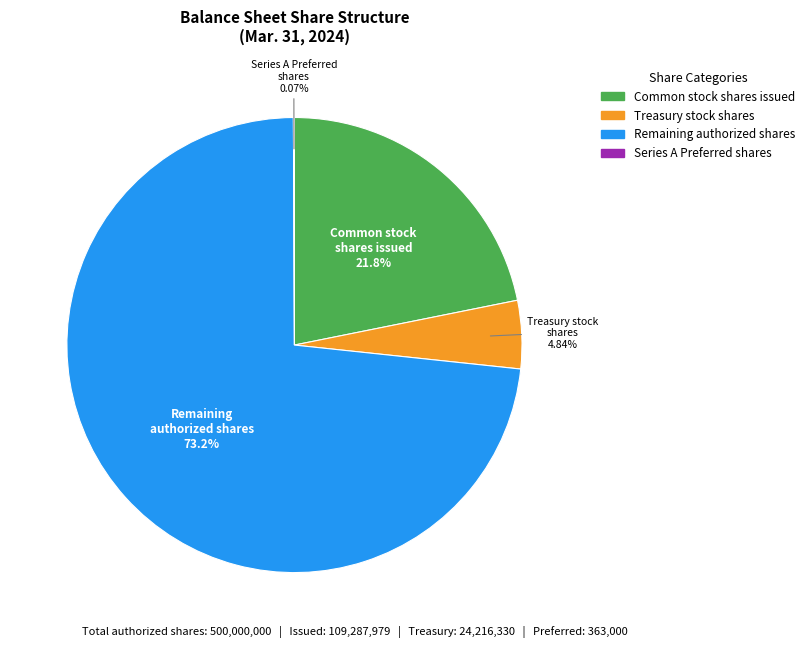

Is there any slice that represents more than half of the pie?

Yes